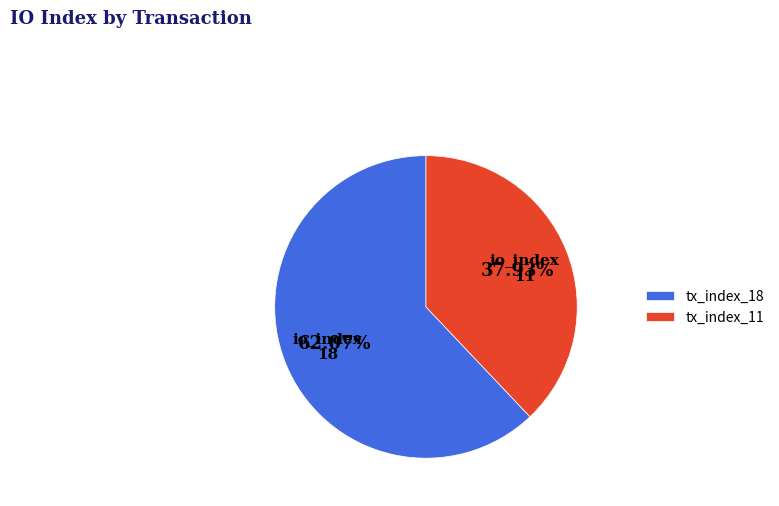

What is the total percentage of tx_index_11 and tx_index_18?

100.0%